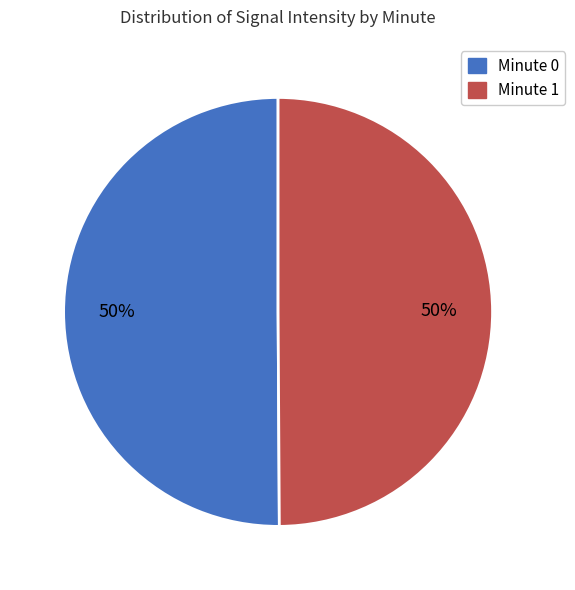

To the nearest percent, what is the average slice percentage?

50%